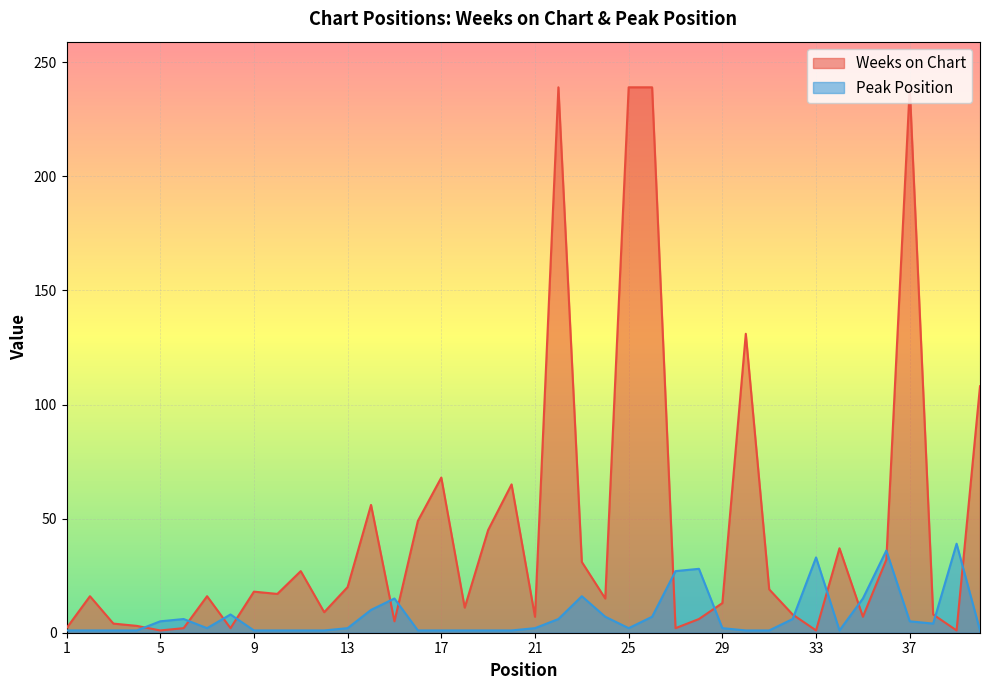

Between which two adjacent categories do Weeks on Chart and Peak Position first intersect?

4 and 5